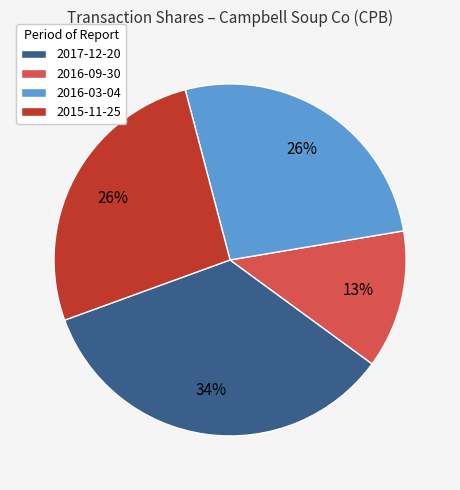

Does any single category account for the majority?

No